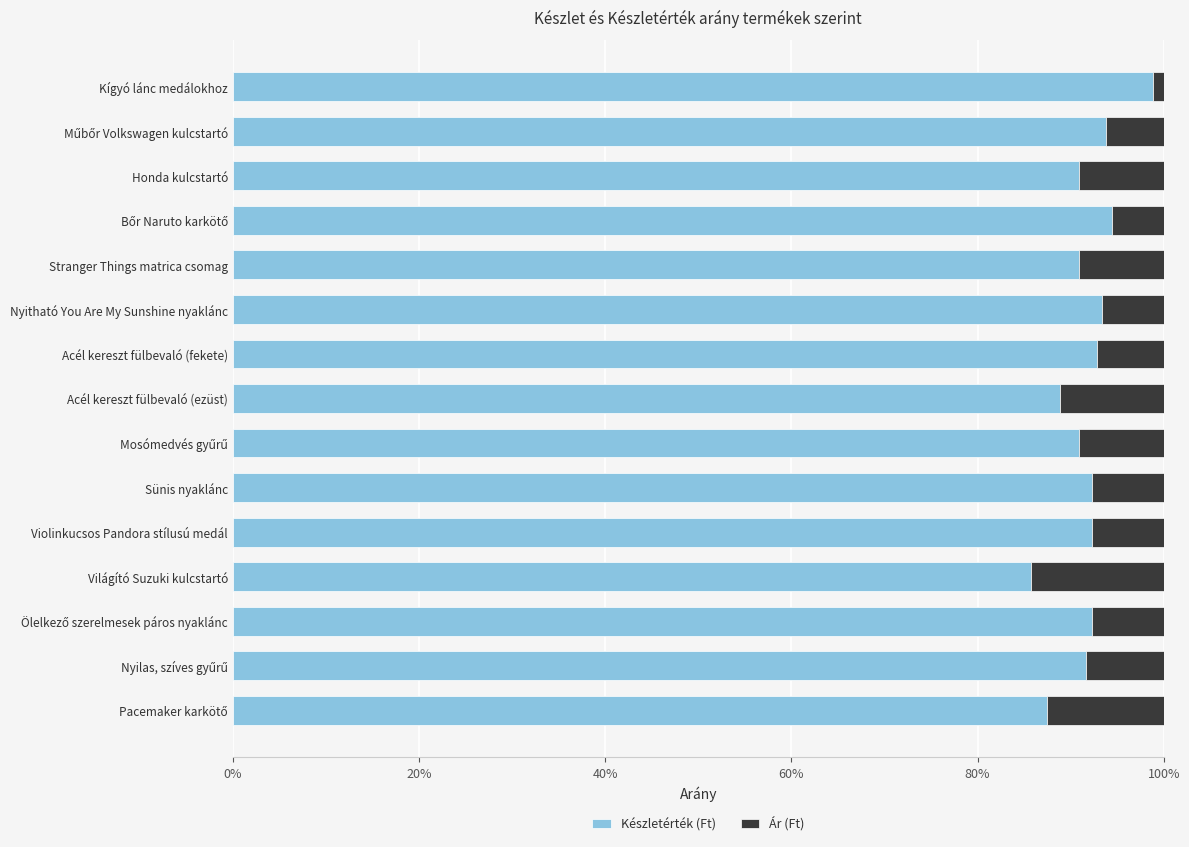

At how many categories does at least one series exceed 0?

15